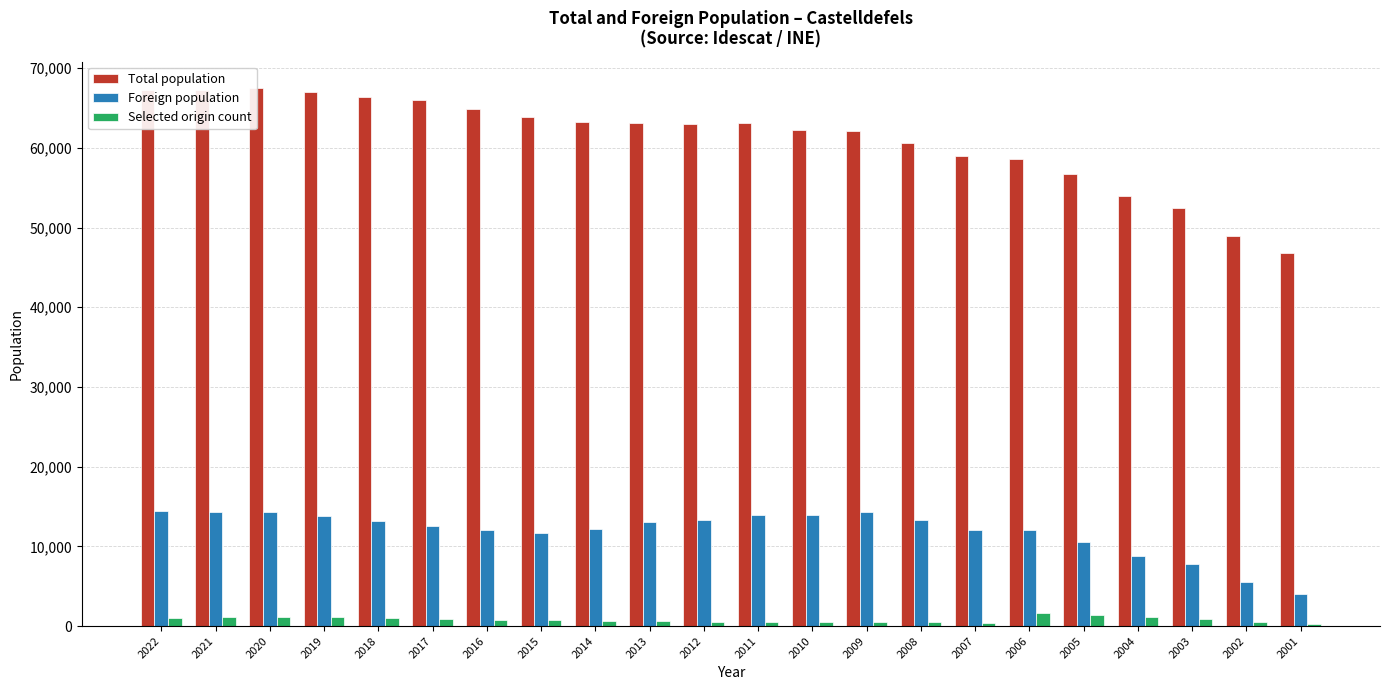

What is the sum of all Foreign population values?

261259